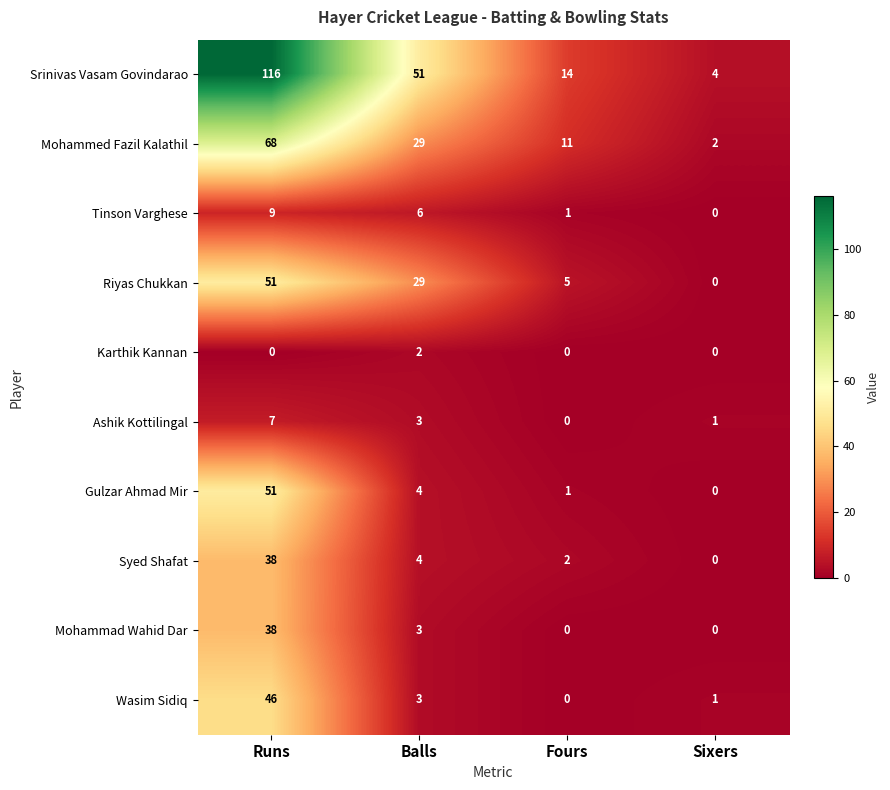

What is the difference between the highest and lowest values at Balls?

49